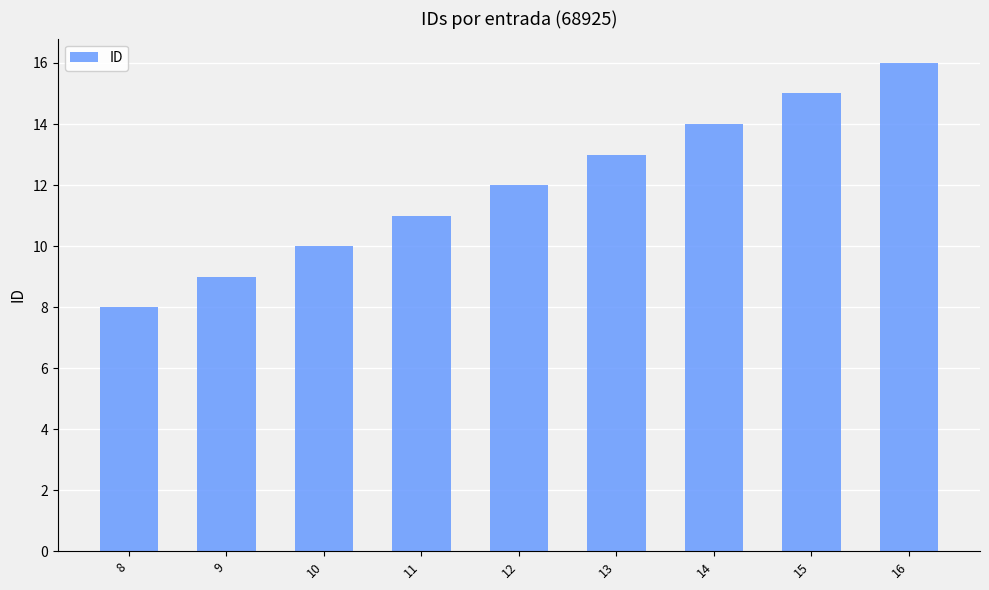

What is the maximum value shown in the chart?

16